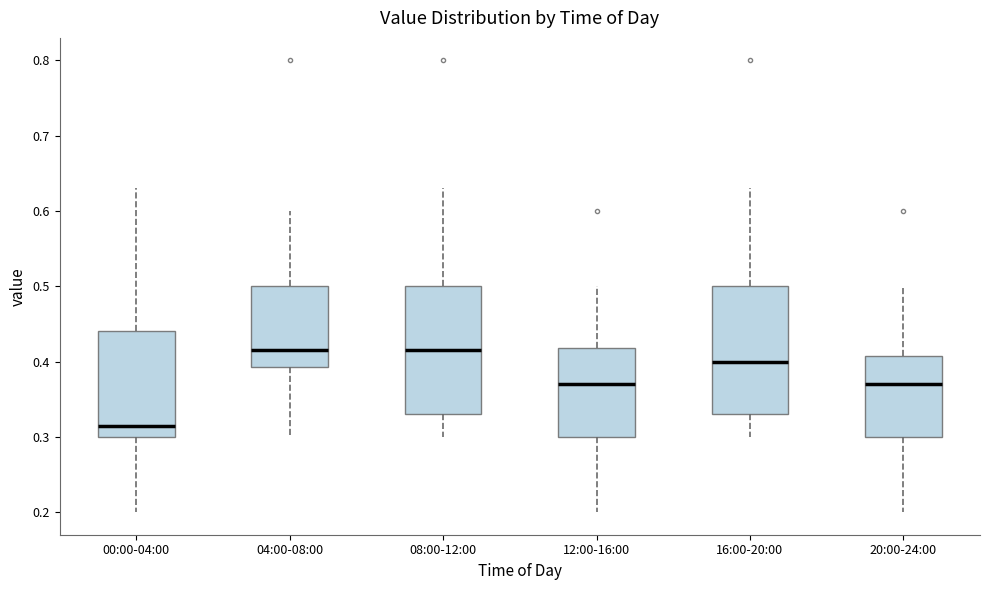

Reading left to right, transcribe this box plot: for each box, give where its median line is, the range the box spans, and where its two whiskers end, as read against the y-axis. The values are not printed on the chart, so give them approximately, as read against the axis.

00:00-04:00: median 0.32, box 0.30 to 0.44, whiskers 0.20 to 0.63
04:00-08:00: median 0.42, box 0.39 to 0.50, whiskers 0.30 to 0.60
08:00-12:00: median 0.42, box 0.33 to 0.50, whiskers 0.30 to 0.63
12:00-16:00: median 0.37, box 0.30 to 0.42, whiskers 0.20 to 0.50
16:00-20:00: median 0.40, box 0.33 to 0.50, whiskers 0.30 to 0.63
20:00-24:00: median 0.37, box 0.30 to 0.41, whiskers 0.20 to 0.50